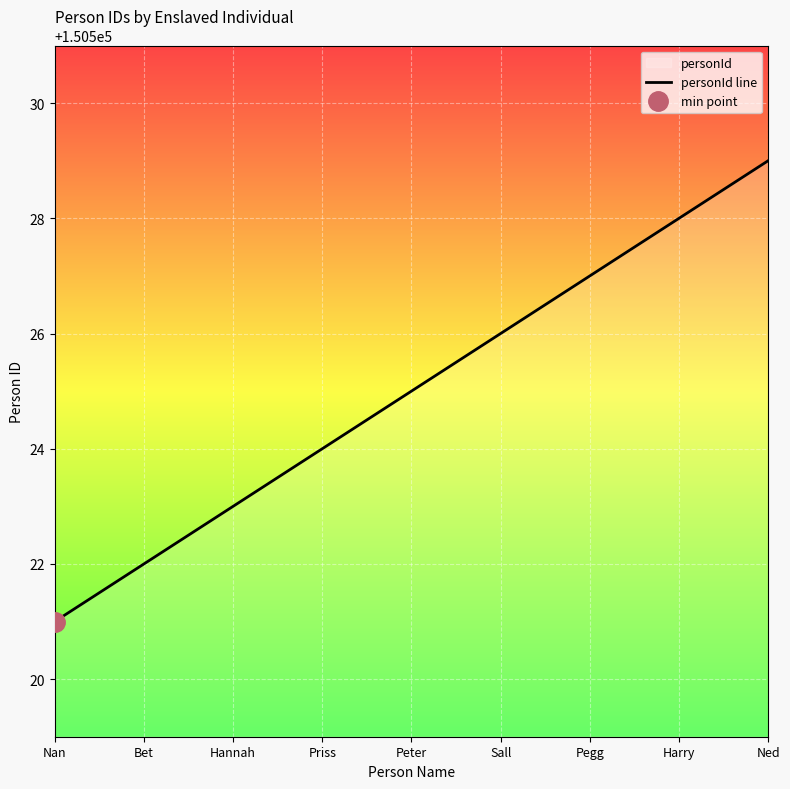

Read the value at Harry.

150528